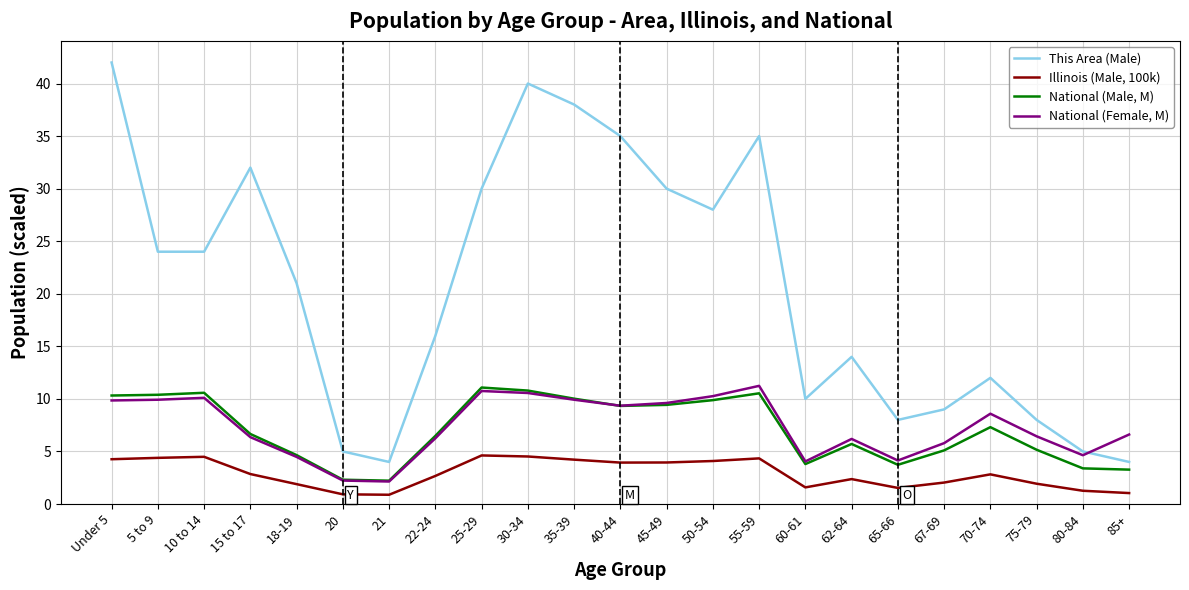

Read the This Area (Male) value at 30-34.

40.0